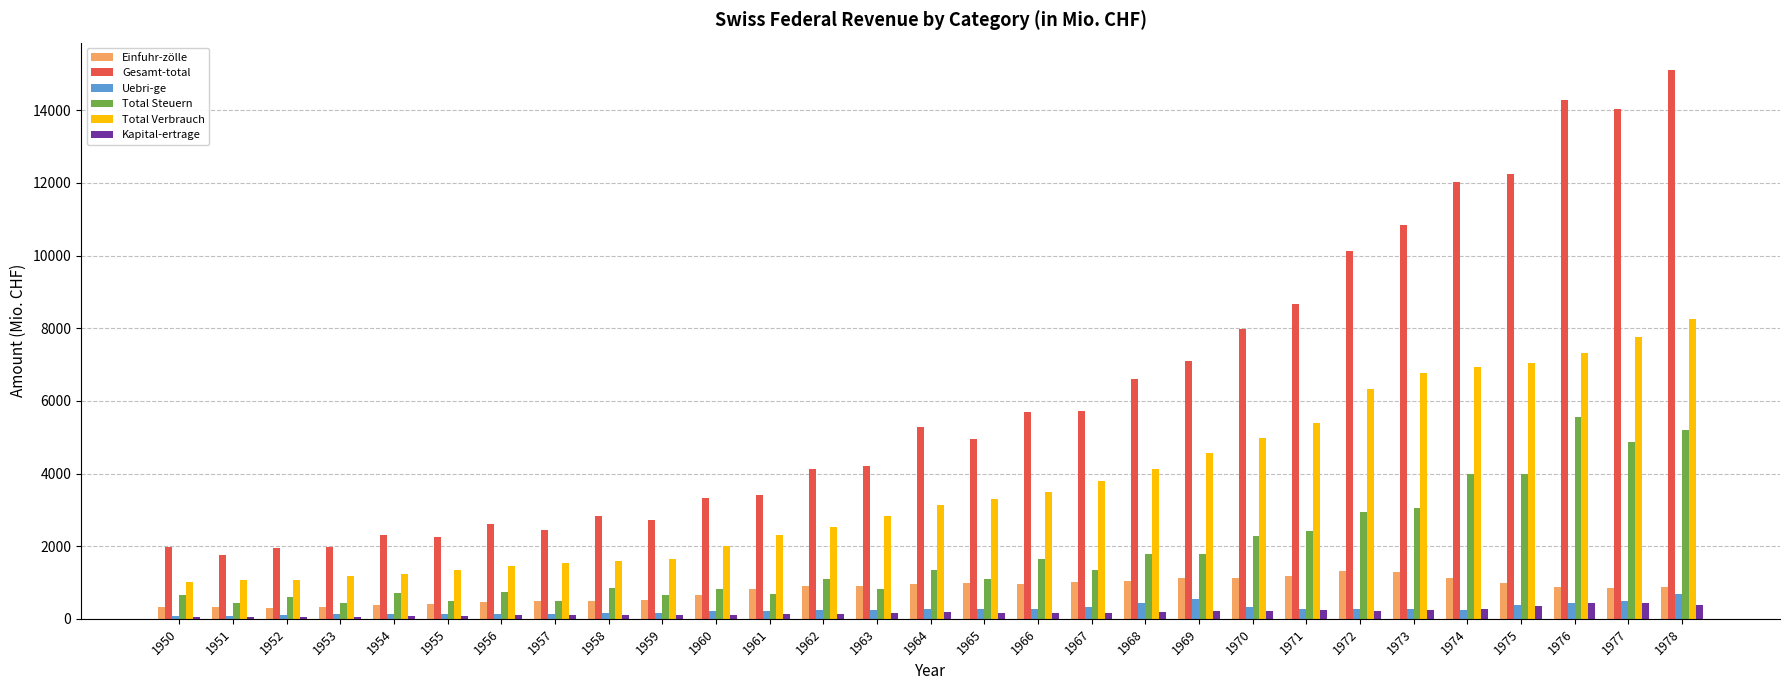

At which category is the sum across all series the highest?

1978